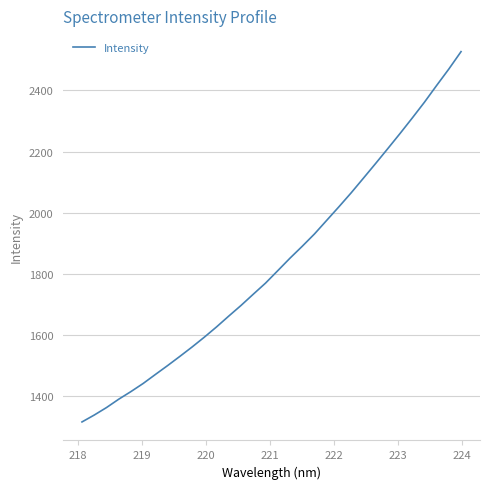

What is the smallest value displayed?

1316.7